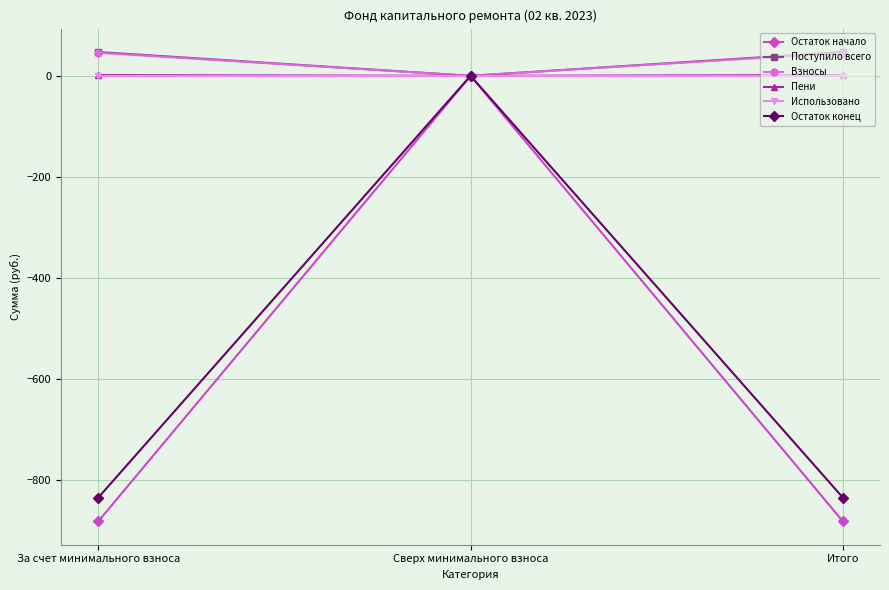

The value of Остаток конец at За счет минимального взноса is -835.0. True or false?

True